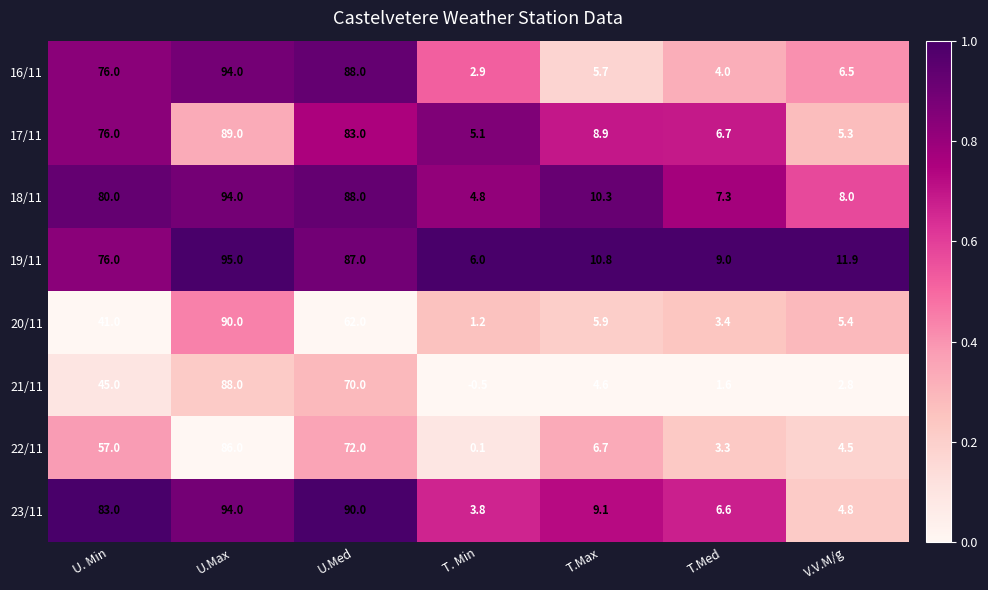

How many distinct data groups are displayed?

8